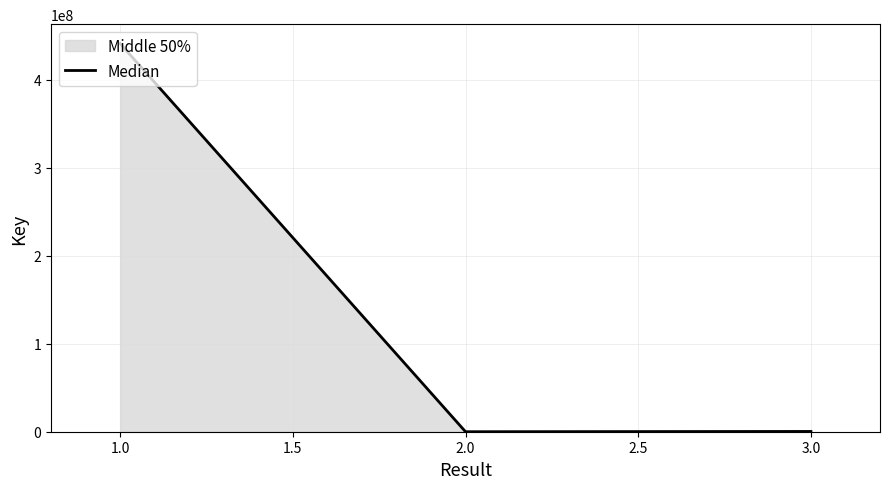

What is the sum of all values?

441278148